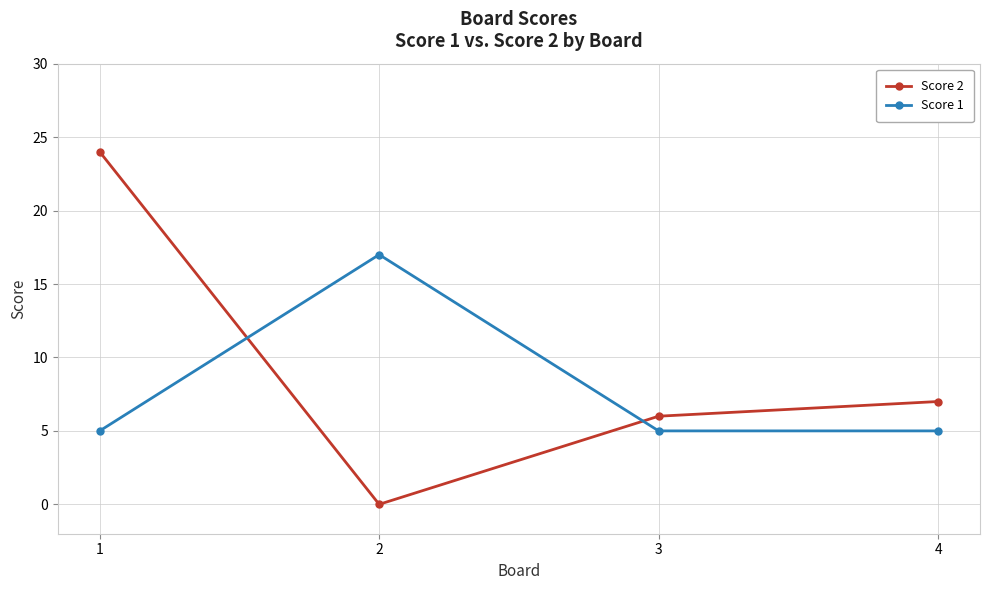

How many lines are shown in the chart?

2